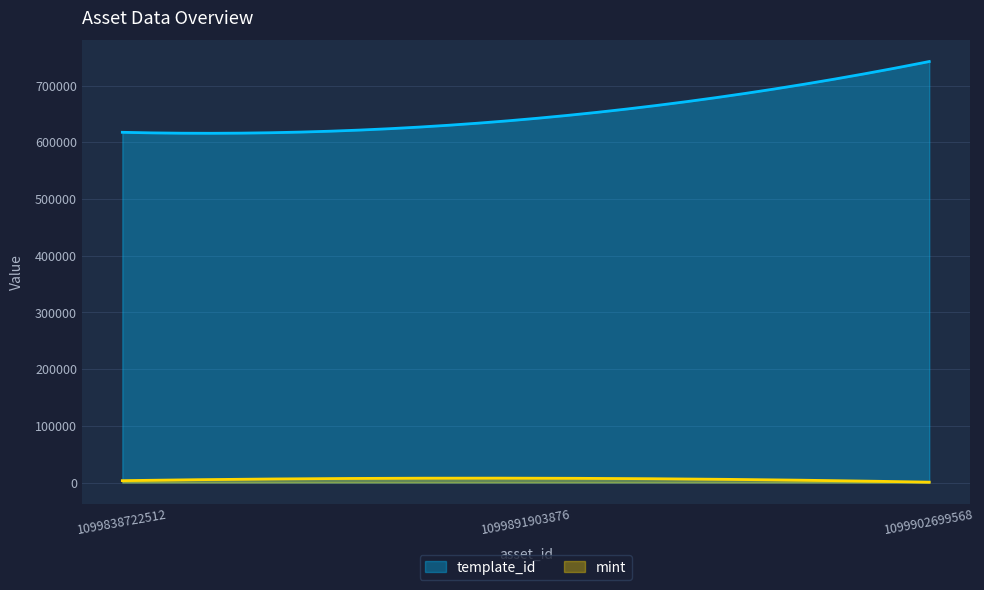

Reading left to right, extract all data points from this chart.

template_id: 617504	640424	742308
mint: 3319	7686	650